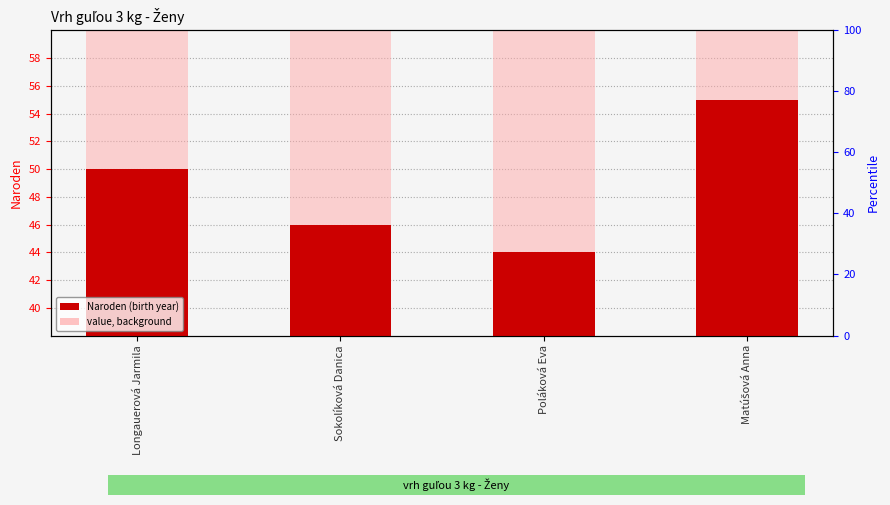

What is the approximate value at Sokolíková Danica, to the nearest 10?

50